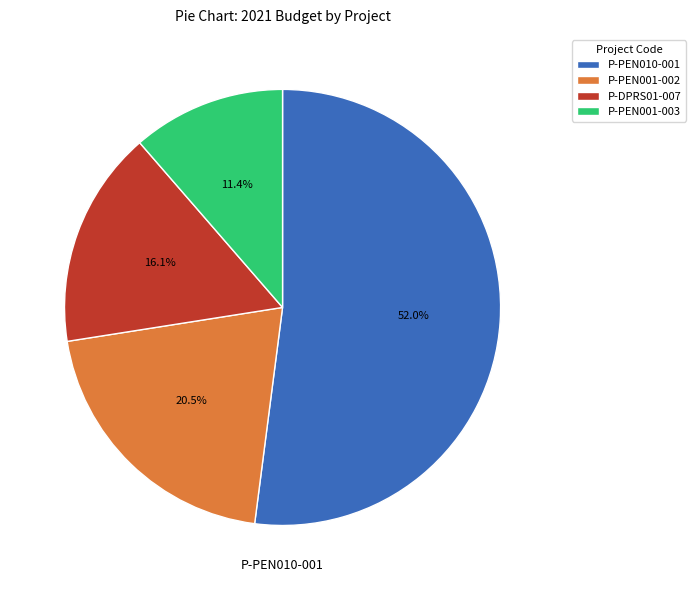

Which has a higher value, P-DPRS01-007 or P-PEN001-003?

P-DPRS01-007